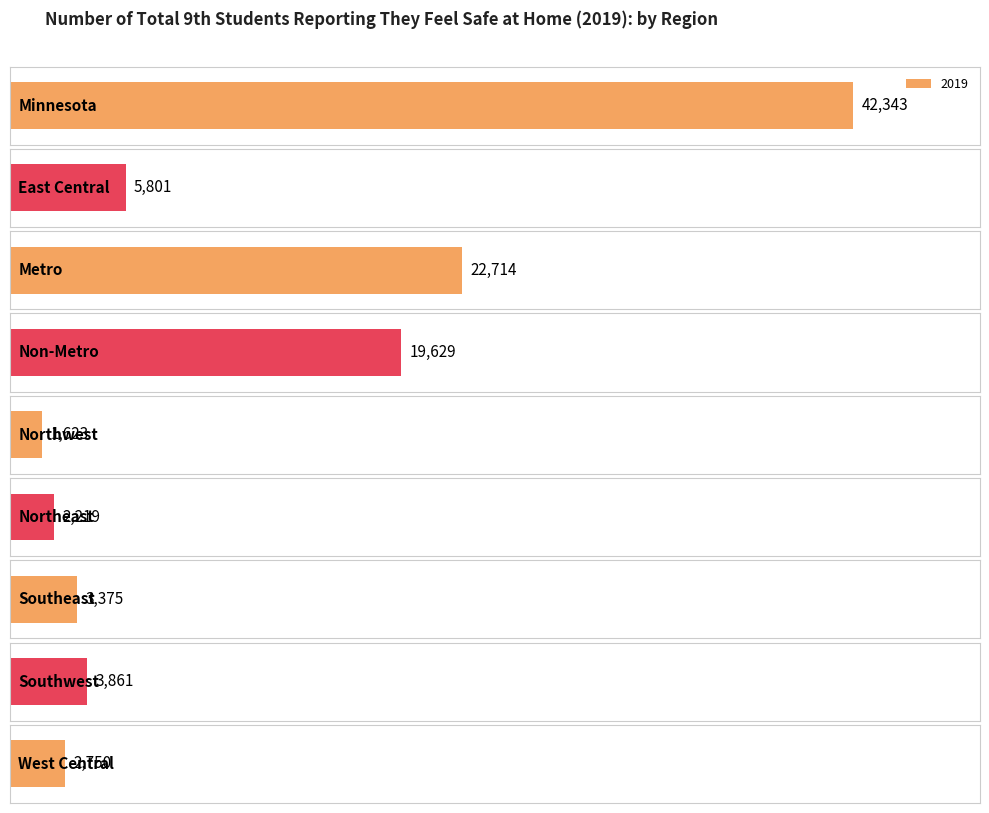

Between Southwest and West Central, which is larger?

Southwest